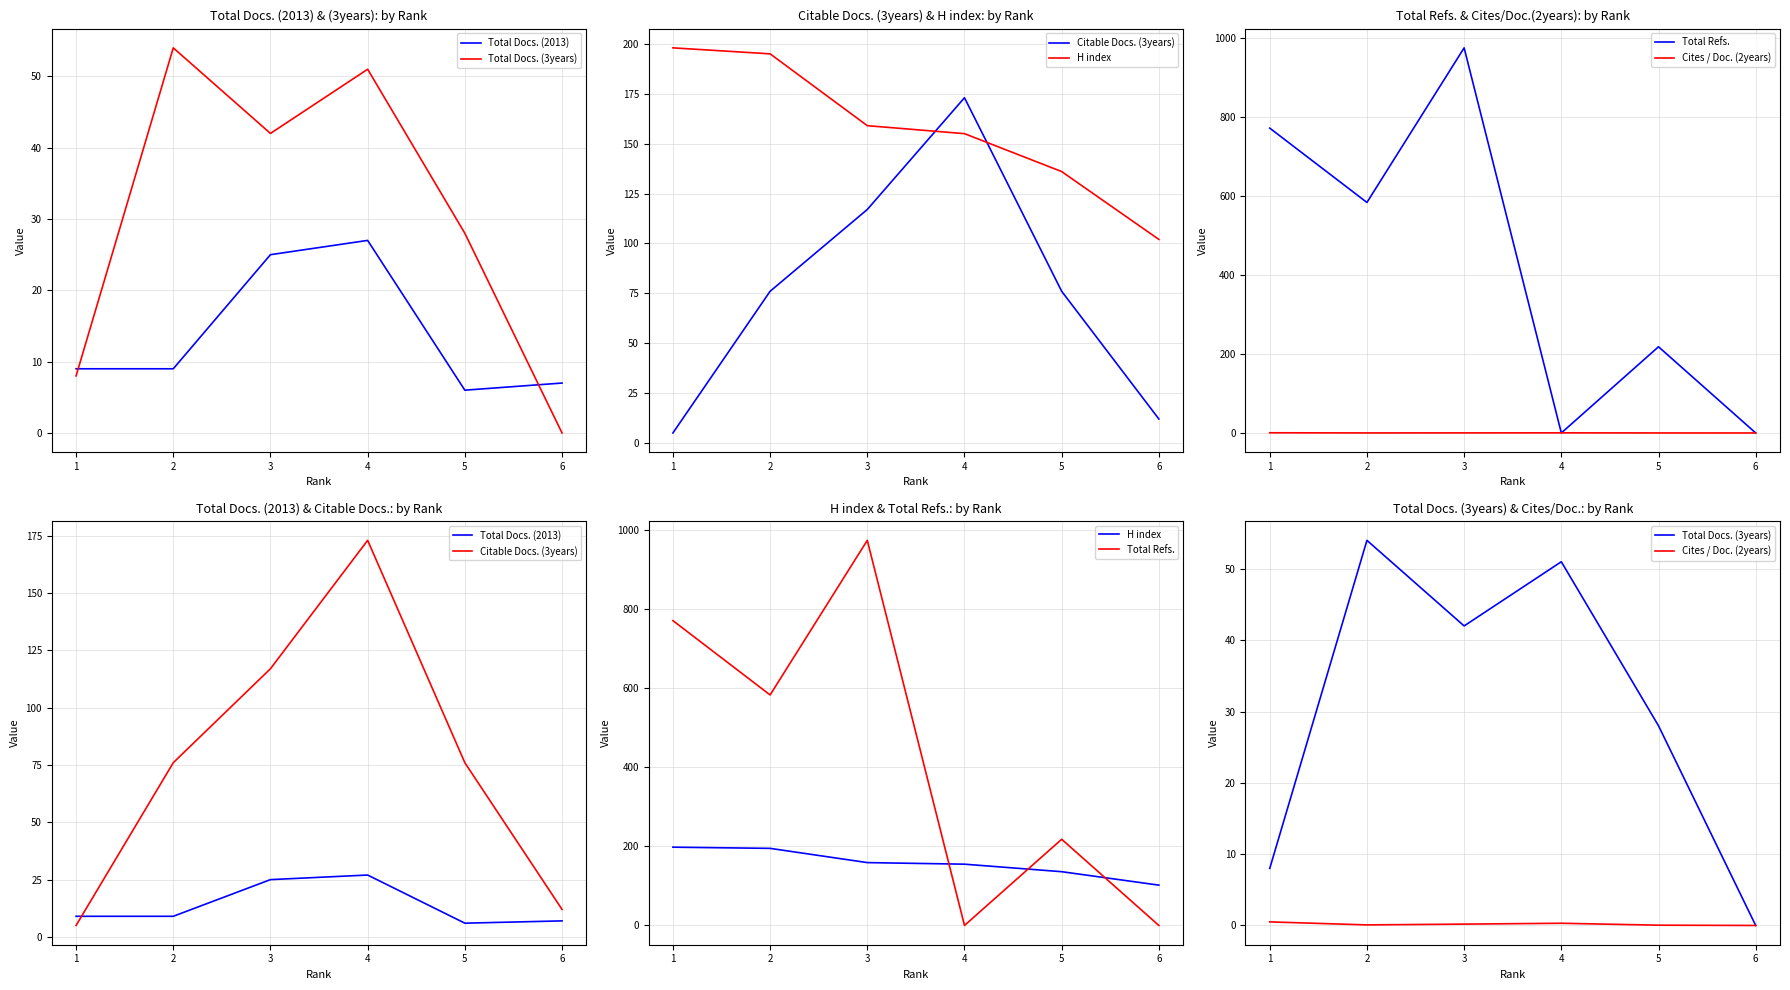

What is the value of the H index point at the 1st from the left?

198.0